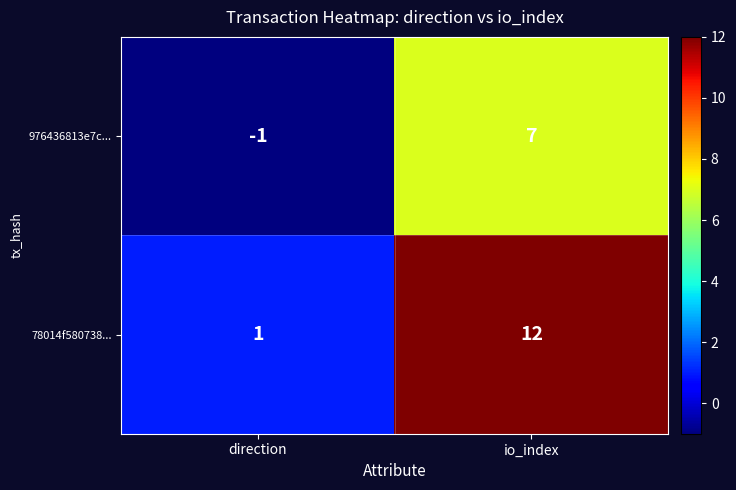

What is the difference between the 976436813e7c... values at io_index and direction?

8